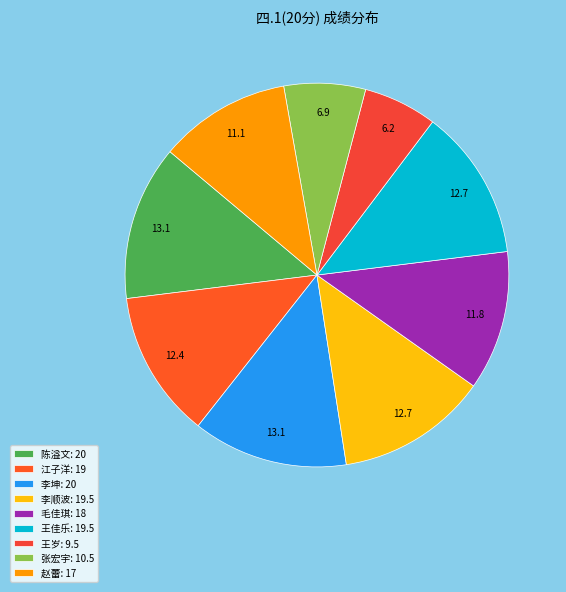

Between 张宏宇 and 江子洋, which is larger?

江子洋